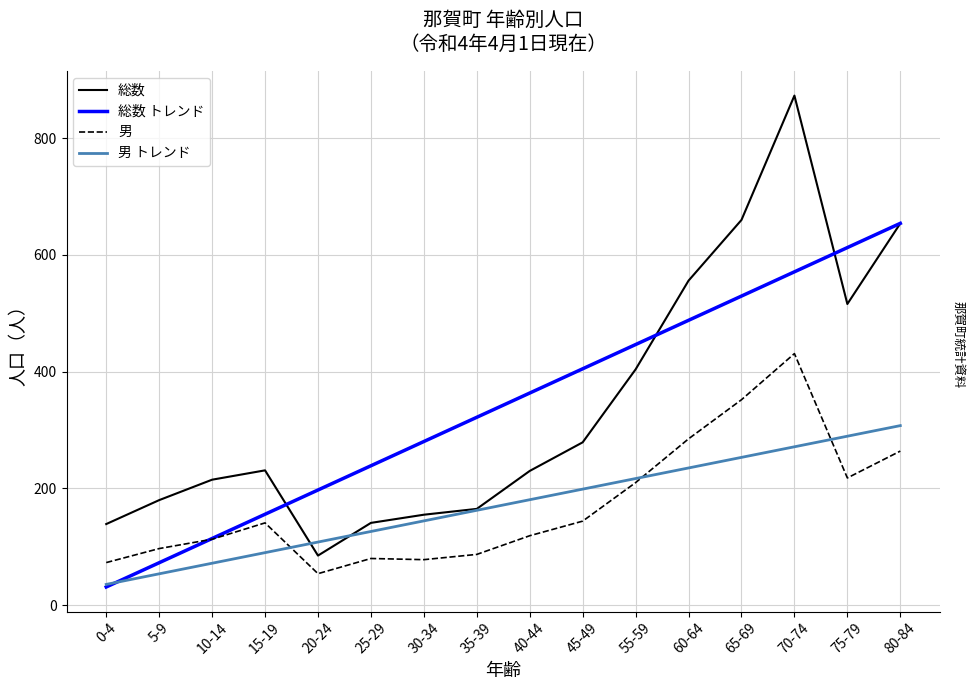

What is the spread (max minus min) of values at 70-74?

601.6